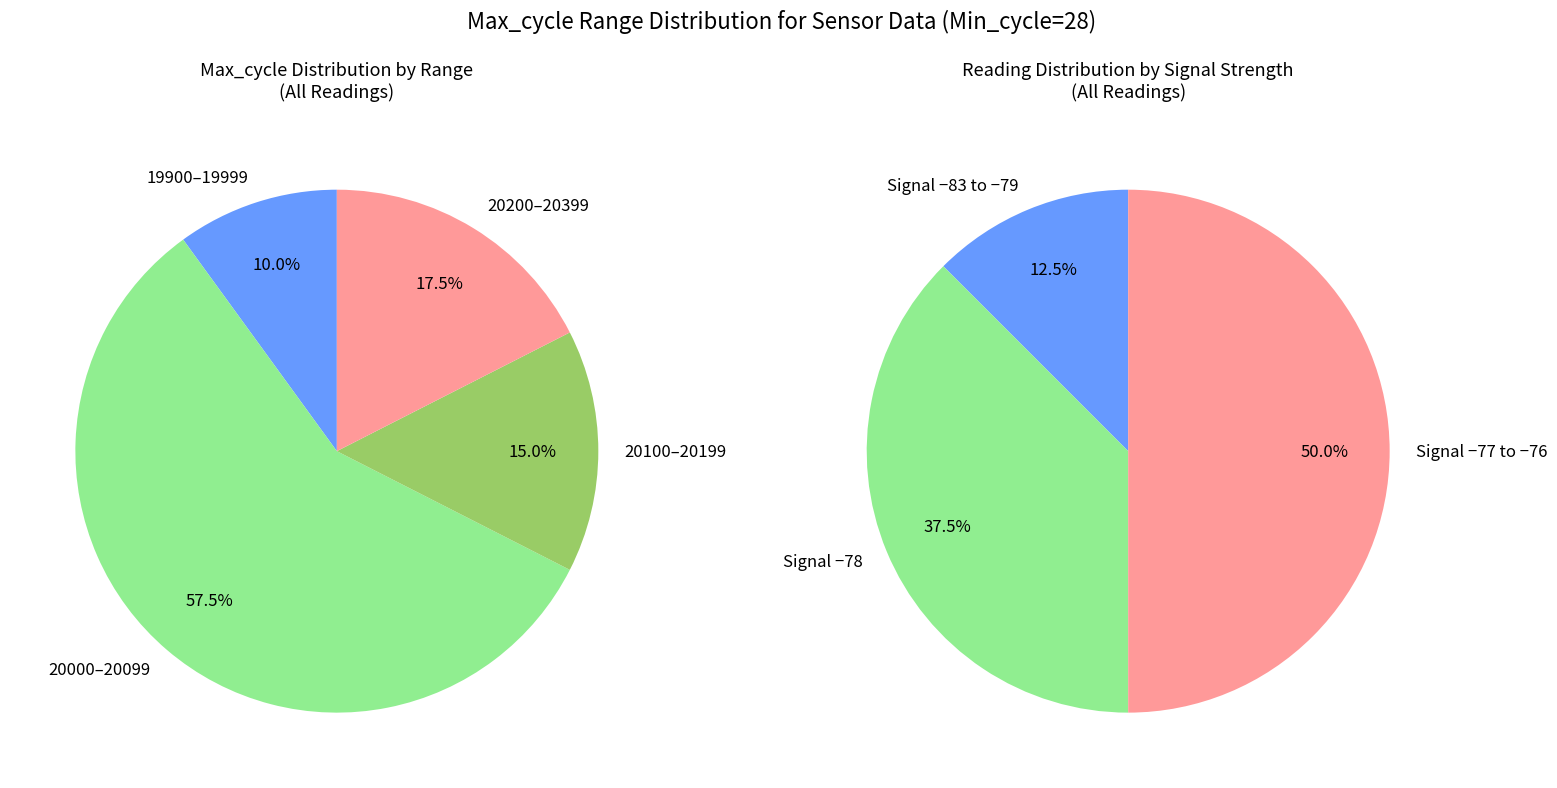

True or false: 5 accounts for 24% of the total.

False